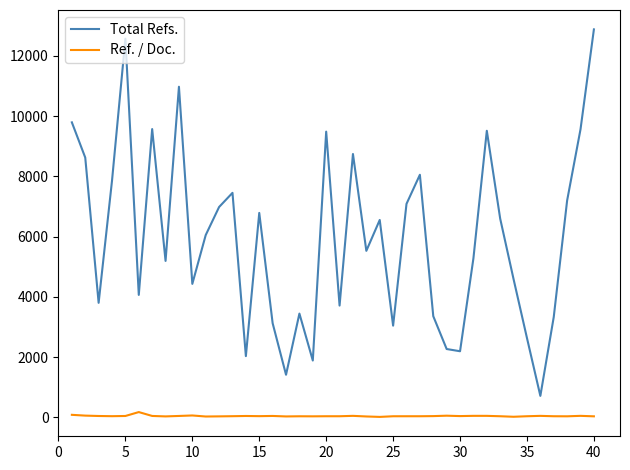

List the series in order of their overall mean, highest first.

Total Refs., Ref. / Doc.